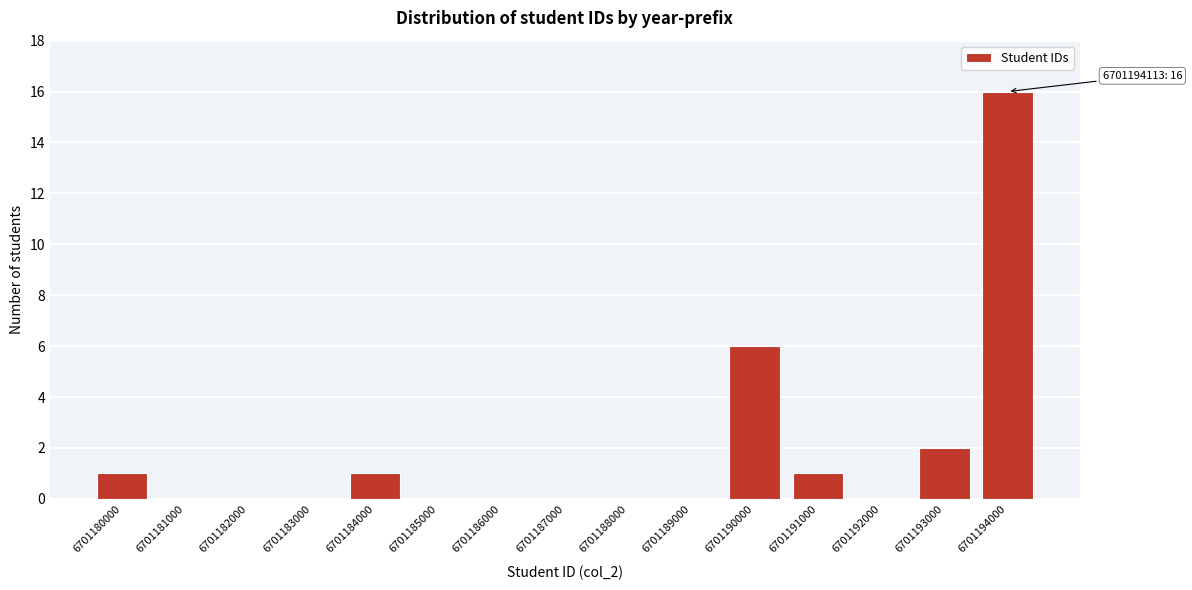

Reading right to left, extract all data points from this chart.

6701194000=16	6701193000=2	6701192000=0	6701191000=1	6701190000=6	6701189000=0	6701188000=0	6701187000=0	6701186000=0	6701185000=0	6701184000=1	6701183000=0	6701182000=0	6701181000=0	6701180000=1